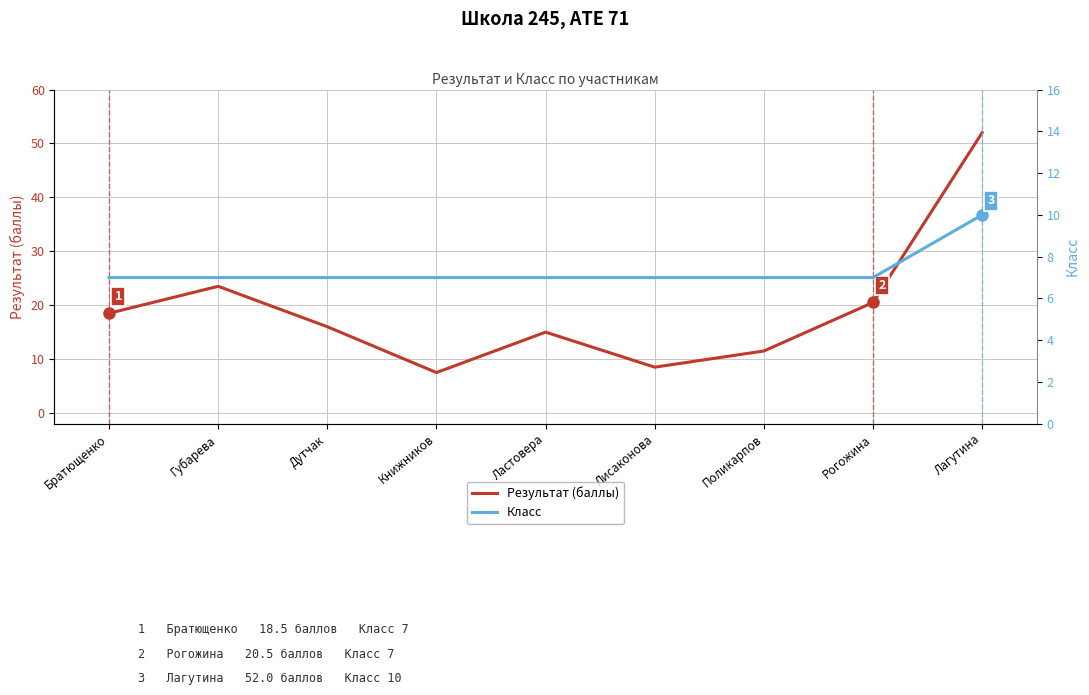

Is the value of Результат (баллы) at Рогожина greater than the value of Класс at Лагутина?

Yes